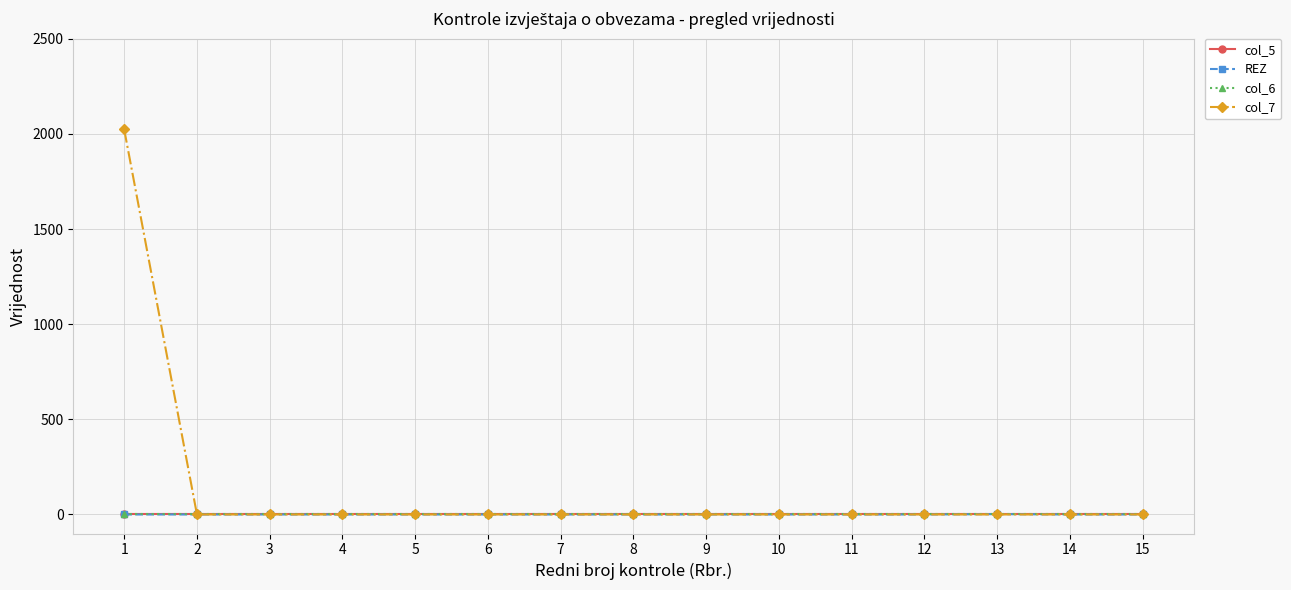

True or false: col_7 and col_6 intersect in this chart.

False